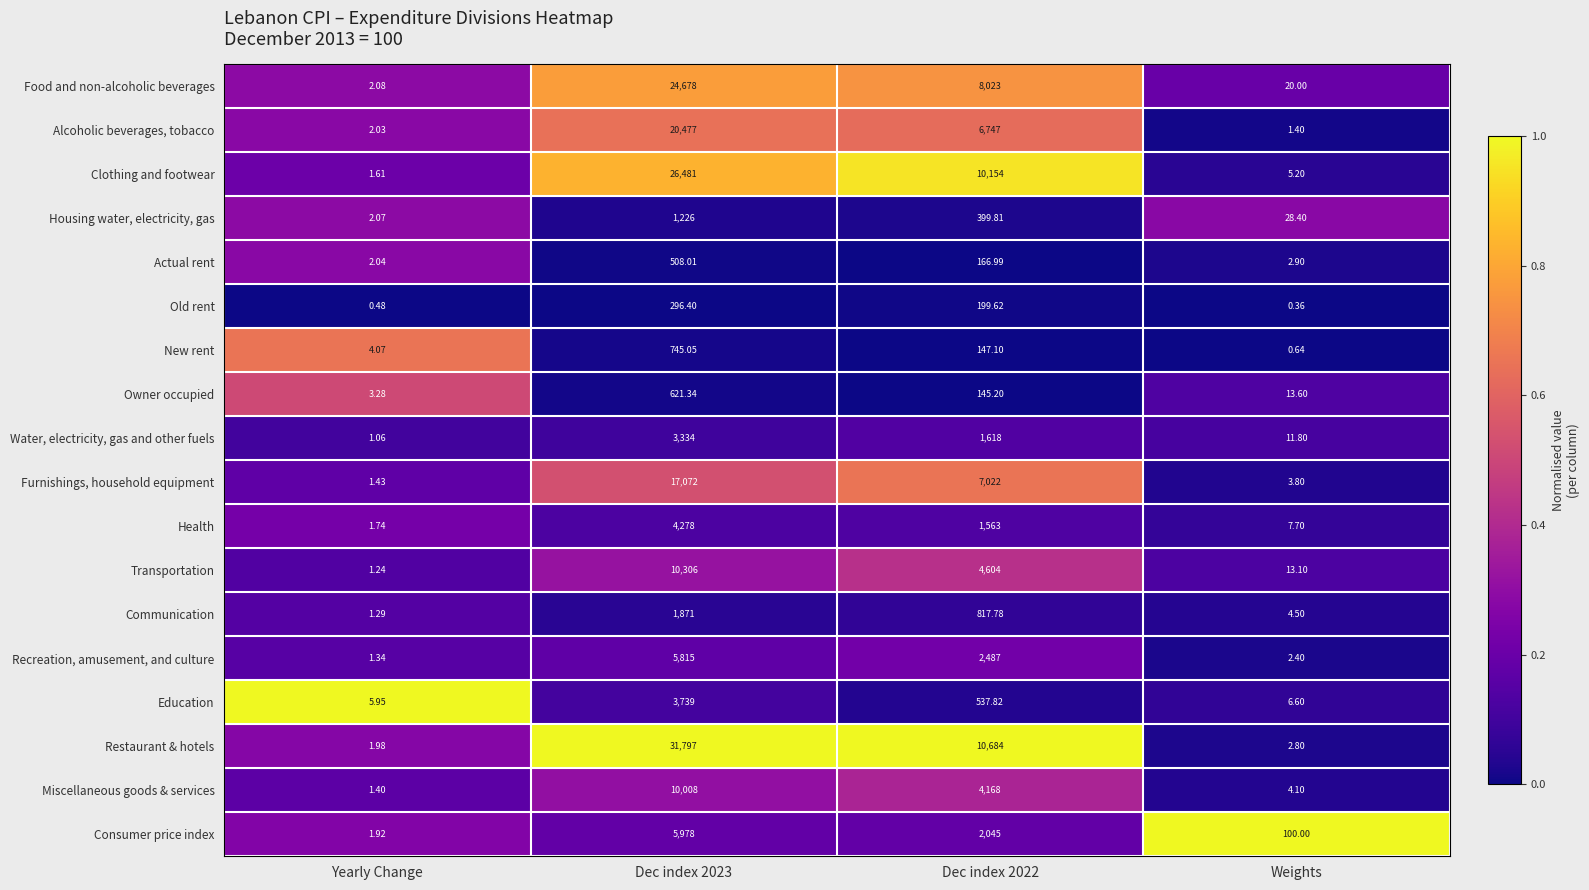

Which series has the largest total across all categories?

Restaurant & hotels